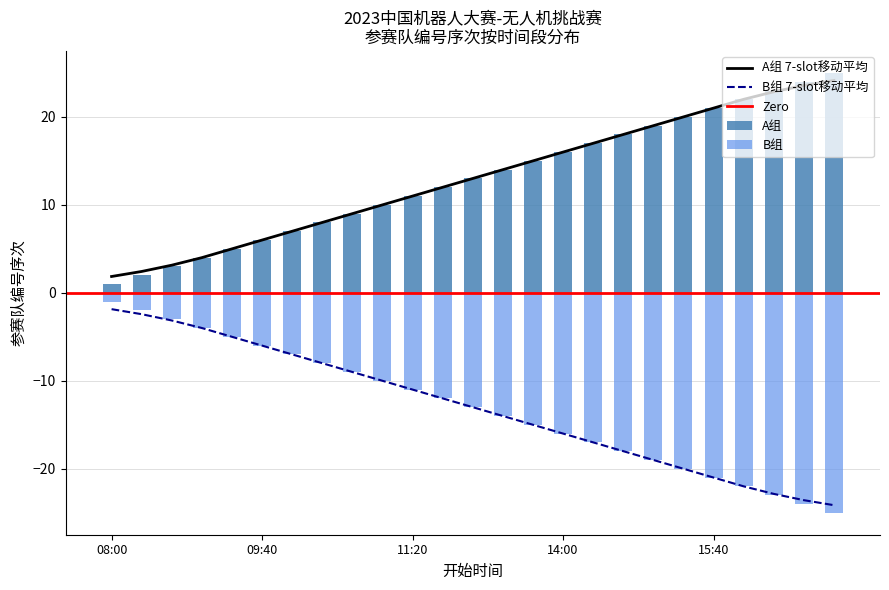

Is it true that A组 7-slot移动平均 equals 7.2 at 15:40?

False